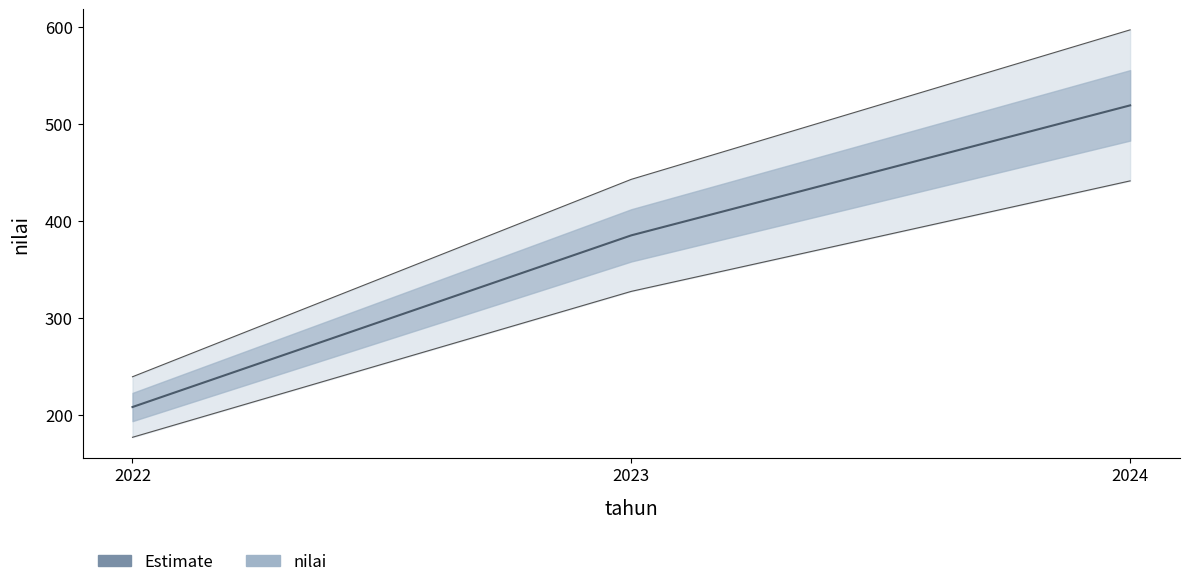

Does the chart have visible grid lines?

No